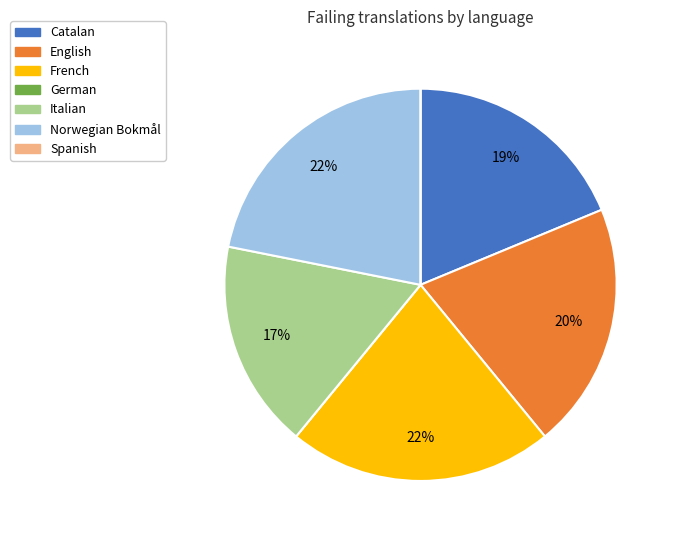

To the nearest percent, what is the difference between the largest and smallest slice percentages?

22%